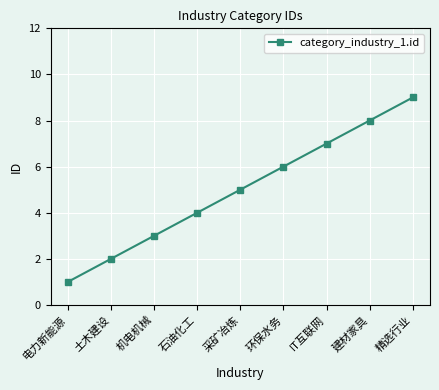

How many lines are shown in the chart?

1